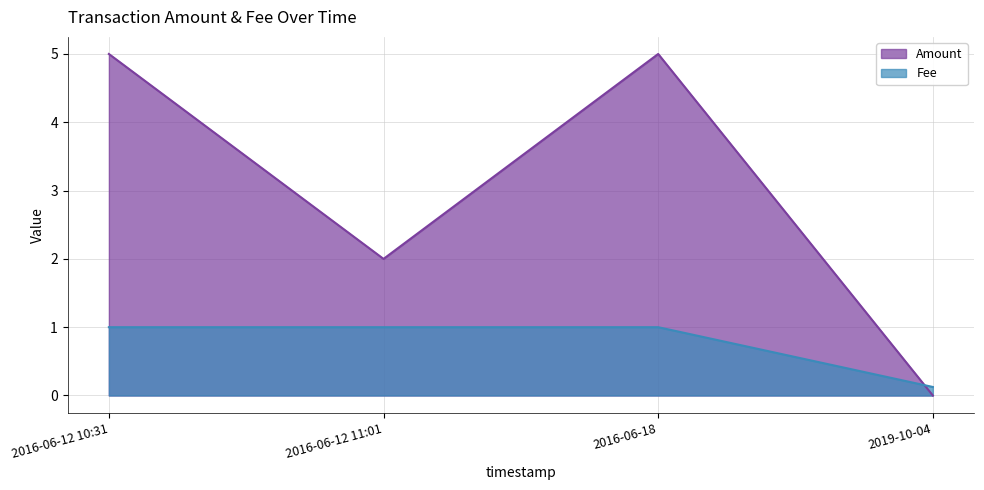

True or false: Fee and Amount intersect in this chart.

True